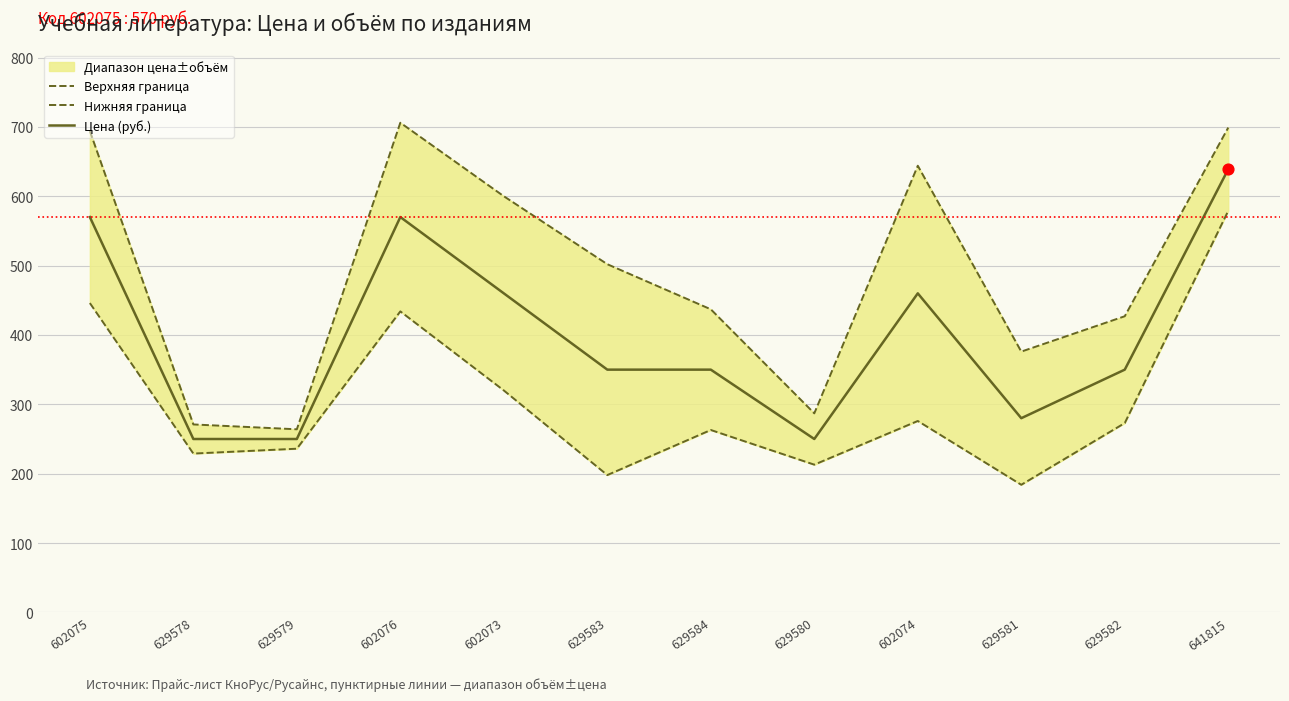

Which series has the largest total across all categories?

Верхняя граница